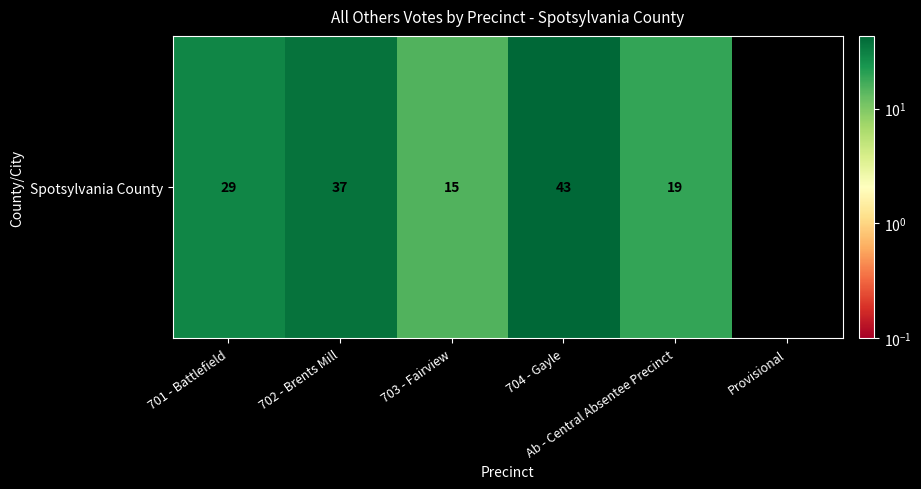

Rank the categories by value from lowest to highest.

Provisional, 703 - Fairview, Ab - Central Absentee Precinct, 701 - Battlefield, 702 - Brents Mill, 704 - Gayle